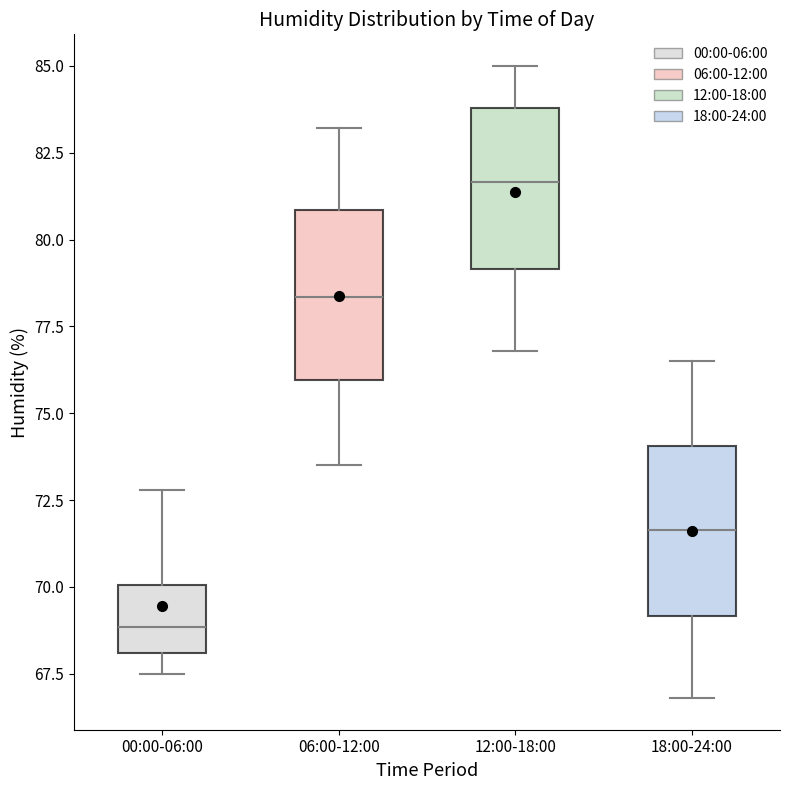

Reading left to right, transcribe this box plot: for each box, give where its median line is, the range the box spans, and where its two whiskers end, as read against the y-axis. The values are not printed on the chart, so give them approximately, as read against the axis.

00:00-06:00: median 69.0, box 68.0 to 70.0, whiskers 67.5 to 73.0
06:00-12:00: median 78.5, box 76.0 to 81.0, whiskers 73.5 to 83.0
12:00-18:00: median 81.5, box 79.0 to 84.0, whiskers 77.0 to 85.0
18:00-24:00: median 71.5, box 69.0 to 74.0, whiskers 67.0 to 76.5